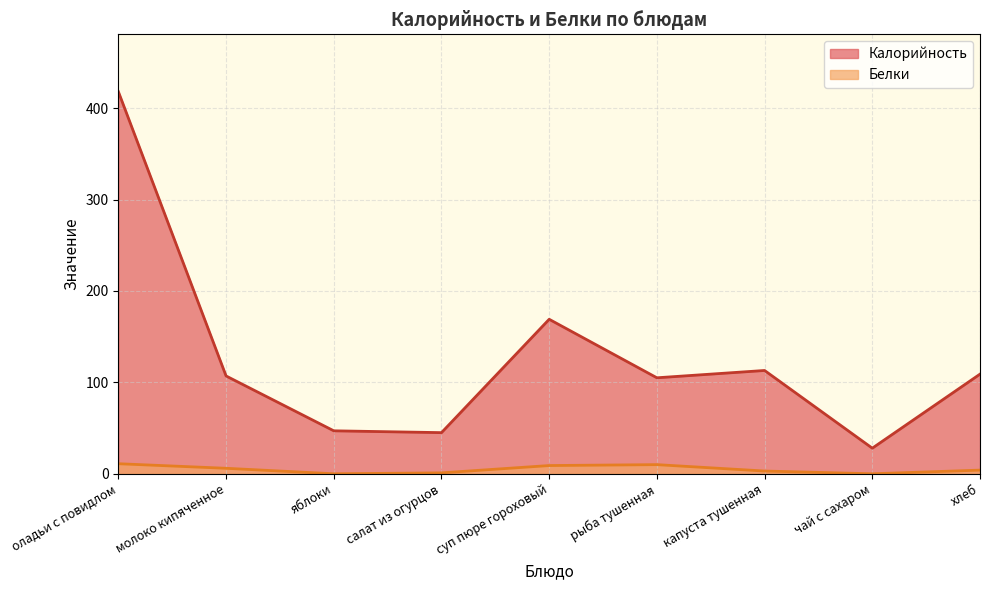

What is the value of the Калорийность point at the 7th from the left?

113